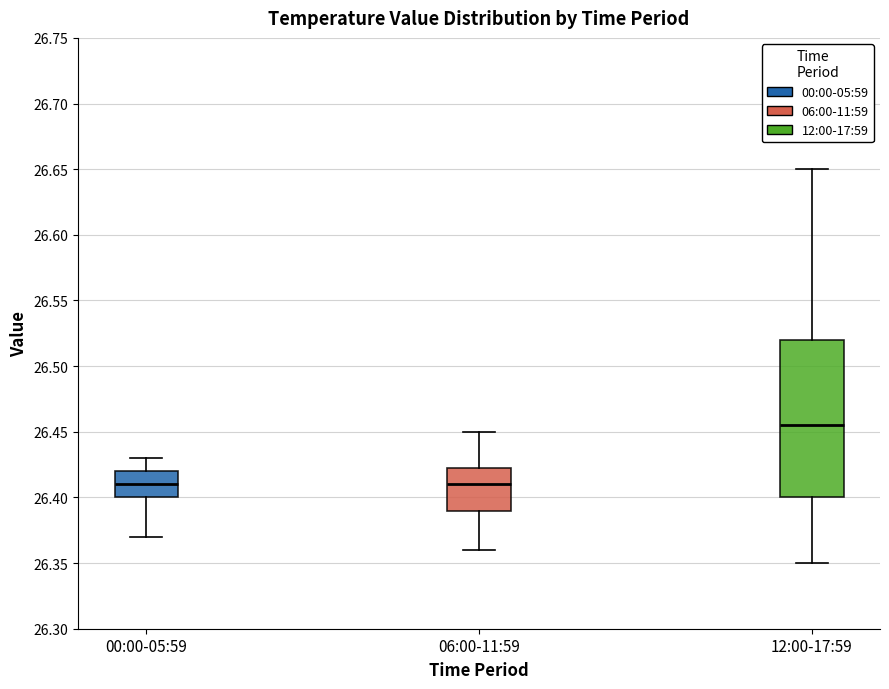

Reading left to right, read every box against the y-axis: the position of its median line, the range the box covers, and the ends of its whiskers. The values are not printed on the chart, so give them approximately, as read against the axis.

00:00-05:59: median 26.410, box 26.400 to 26.420, whiskers 26.370 to 26.430
06:00-11:59: median 26.410, box 26.390 to 26.425, whiskers 26.360 to 26.450
12:00-17:59: median 26.455, box 26.400 to 26.520, whiskers 26.350 to 26.650